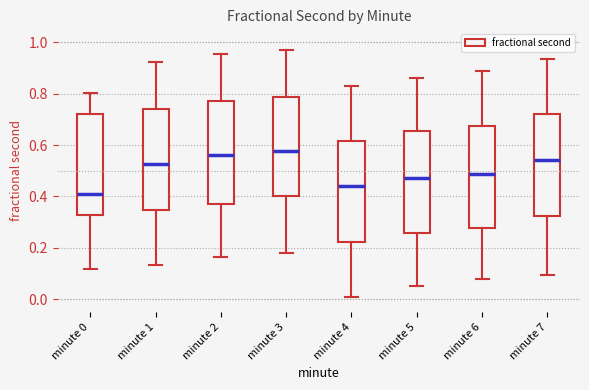

Where does the upper whisker of the box for minute 4 end on the y-axis? The values are not printed on the chart, so give them approximately, as read against the axis.

0.82